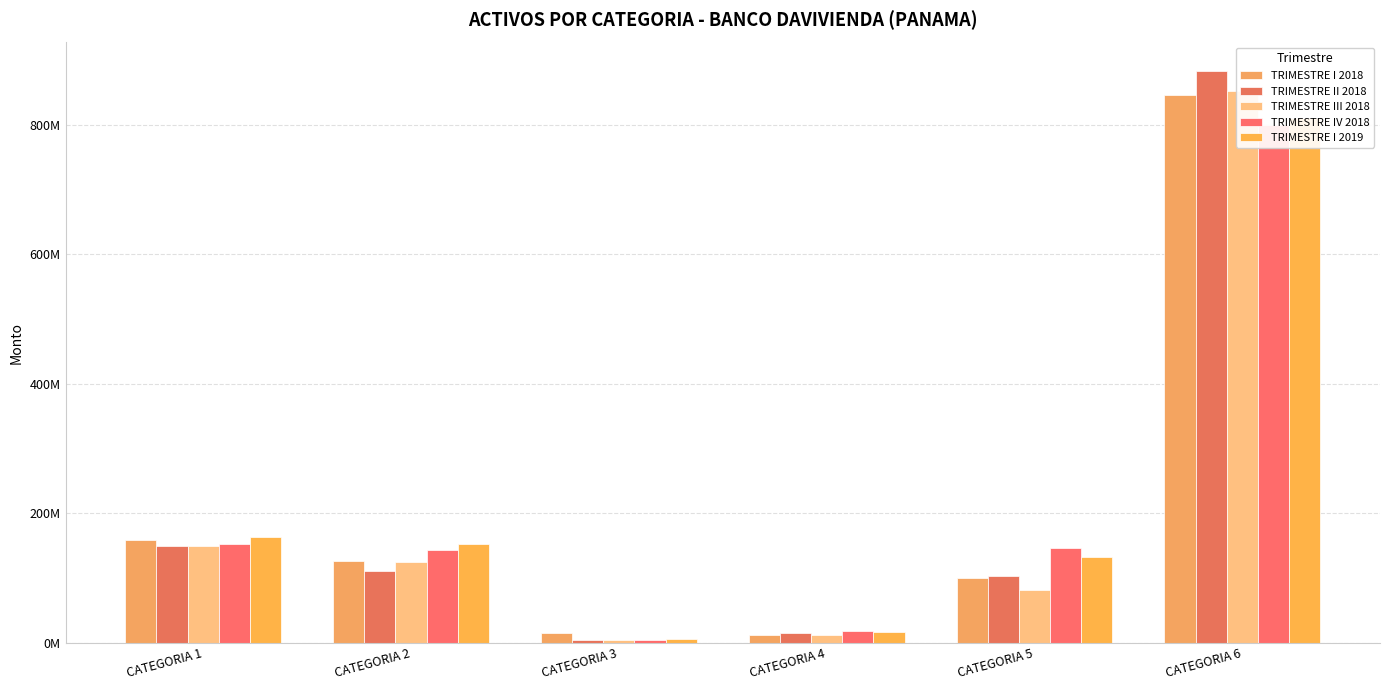

The TRIMESTRE III 2018 series shows 149946246.7 at CATEGORIA 1. True or false?

True